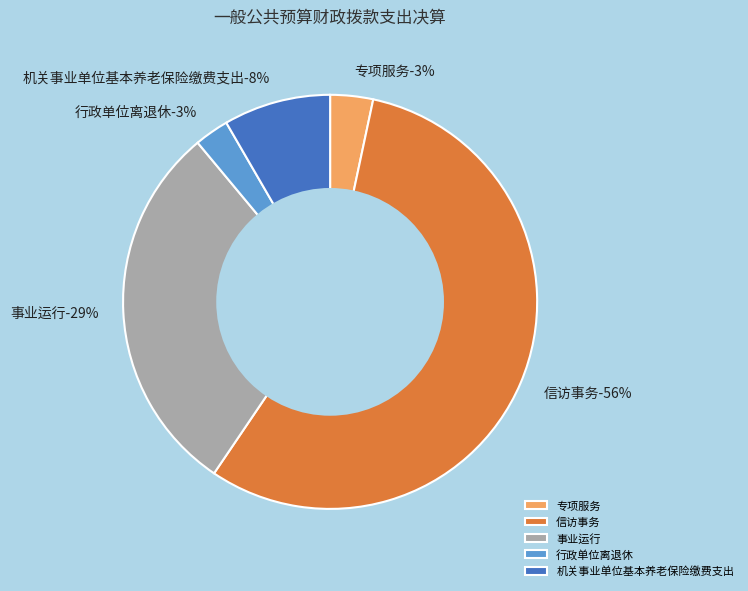

How much of the chart is everything except 机关事业单位基本养老保险缴费支出?

91.6%